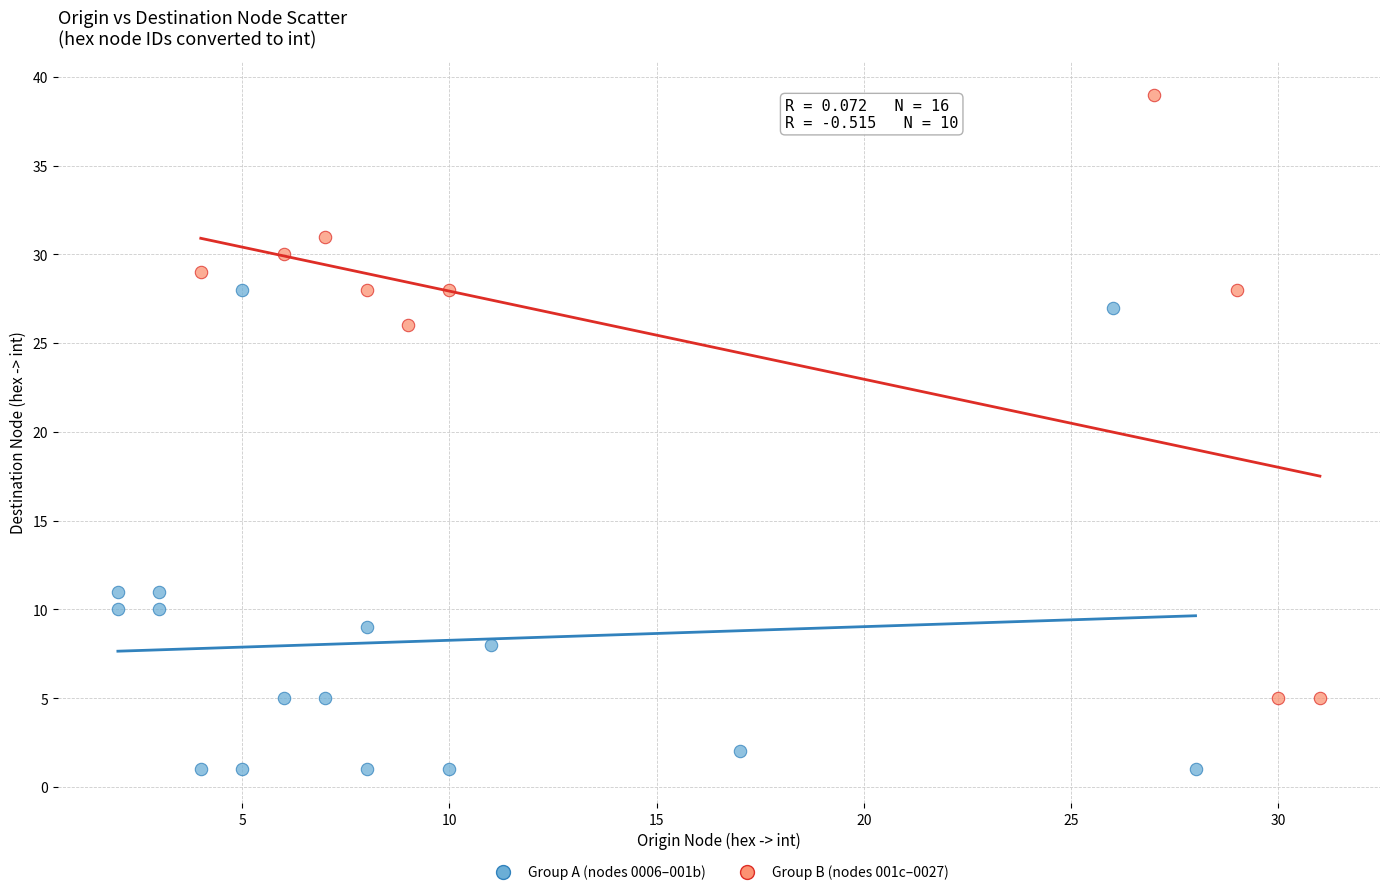

Which series has the widest spread of Y values?

Group B (nodes 001c–0027)